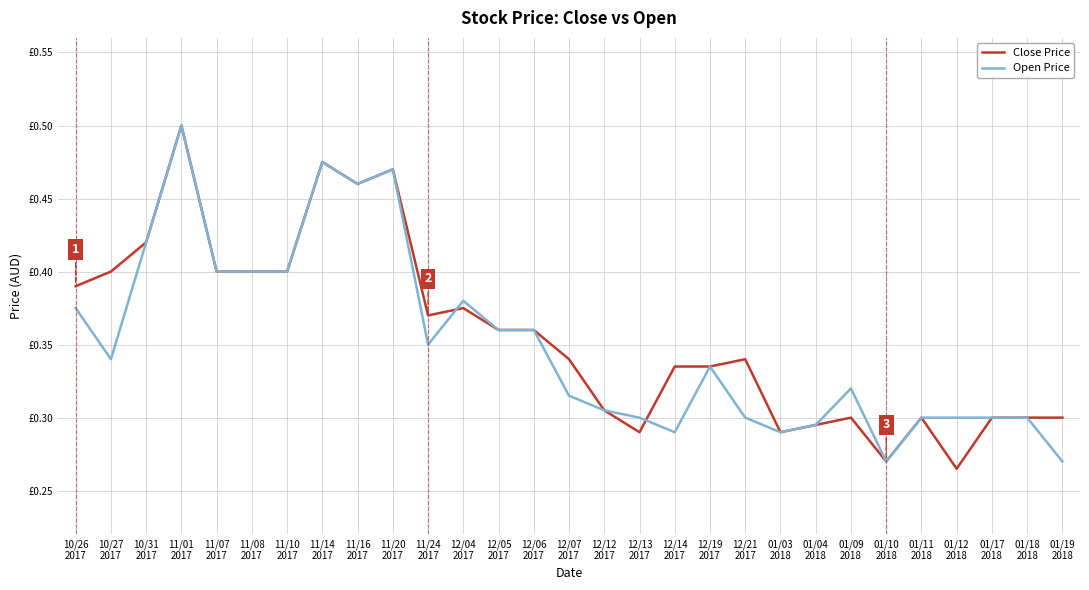

Which category has the highest value in the Close Price series?

11/01
2017